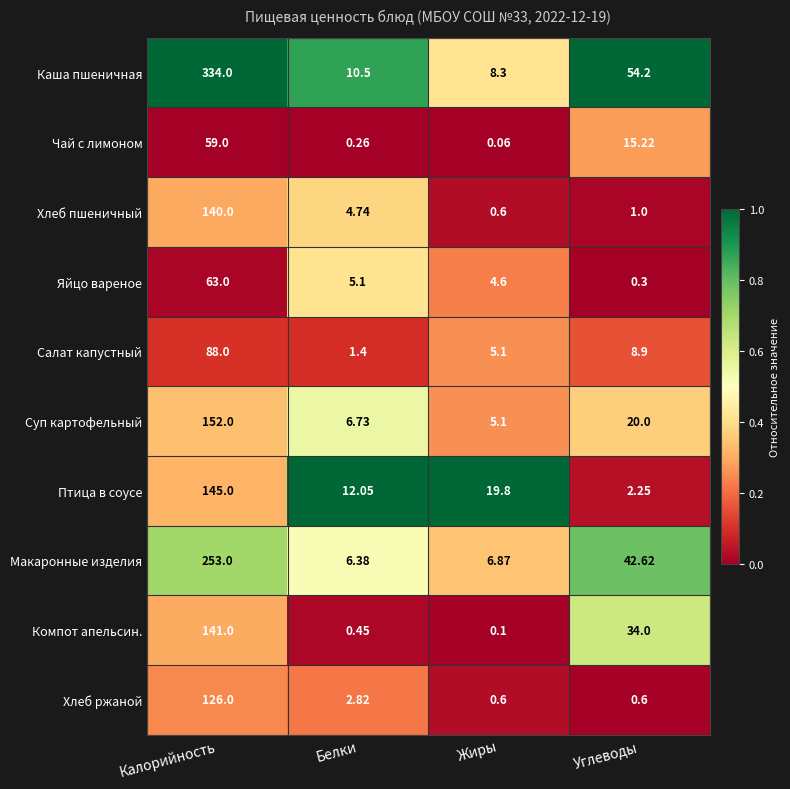

At which category is the sum across all series the highest?

Калорийность